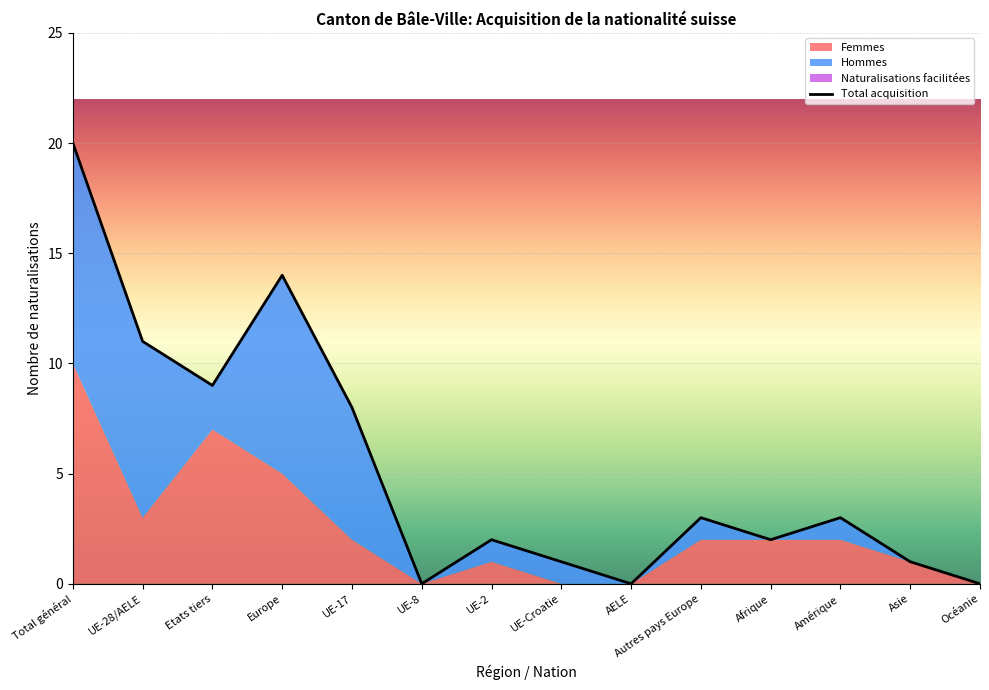

How many interior local peaks does the Femmes series have?

2